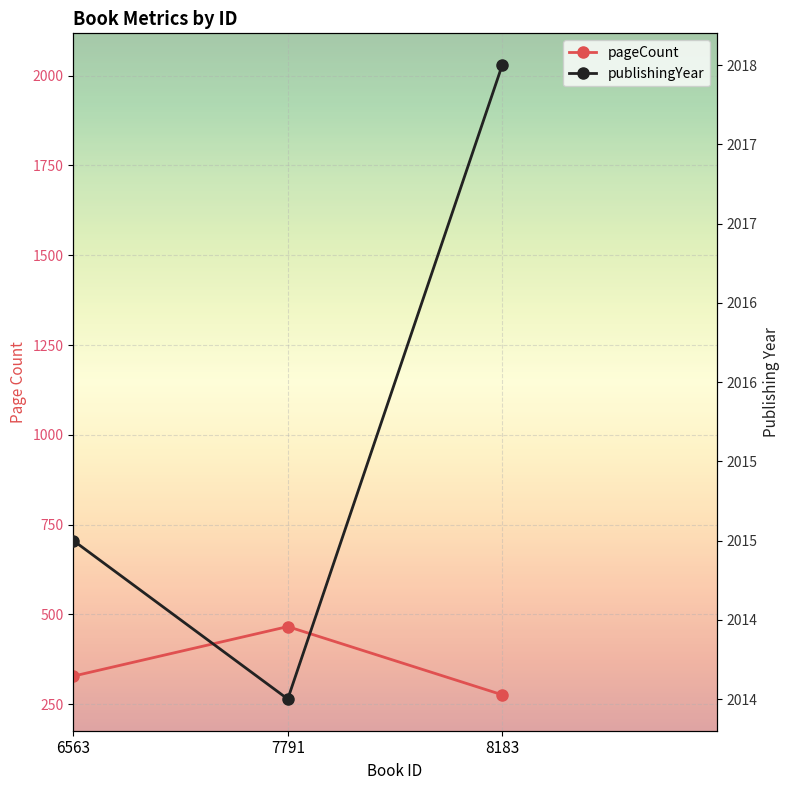

What are all the series names shown in the legend?

pageCount, publishingYear